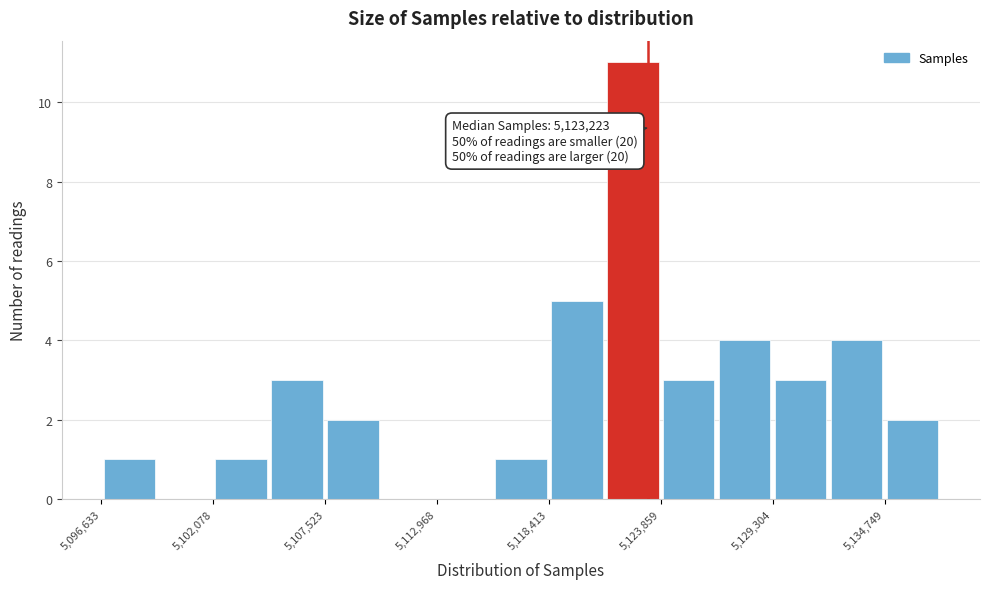

Around what value on the x-axis is the tallest bar? Give the approximate position of its centre, as read against the axis.

5122000